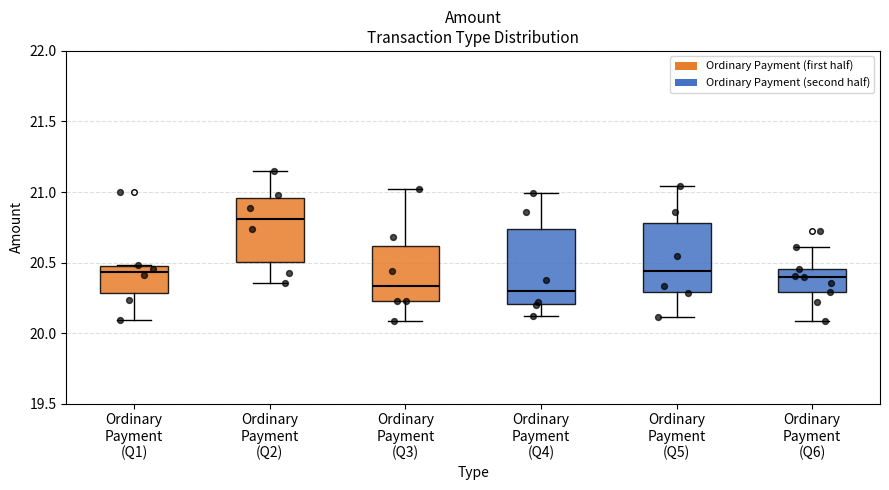

Where does the lower whisker of the box for Ordinary Payment (Q2) end on the y-axis? The values are not printed on the chart, so give them approximately, as read against the axis.

20.35